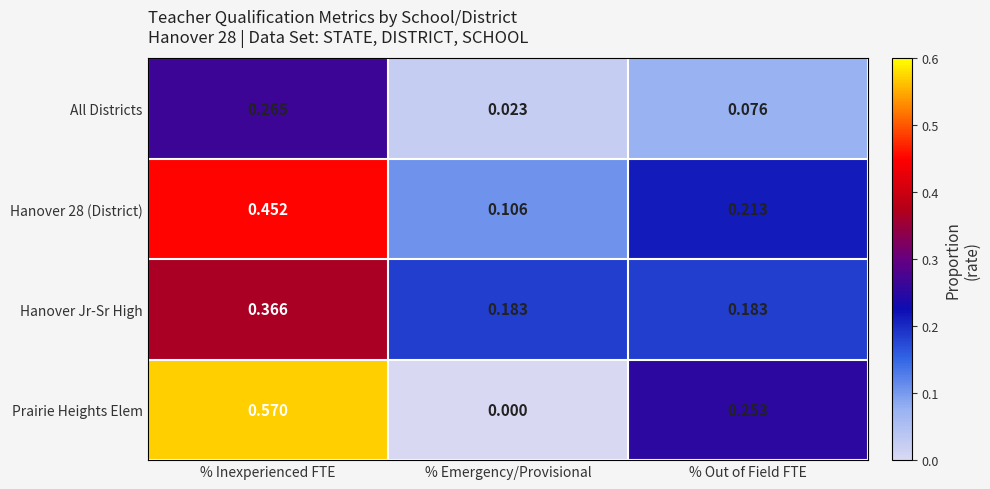

Where is Prairie Heights Elem nearest to the value 0?

% Emergency/Provisional